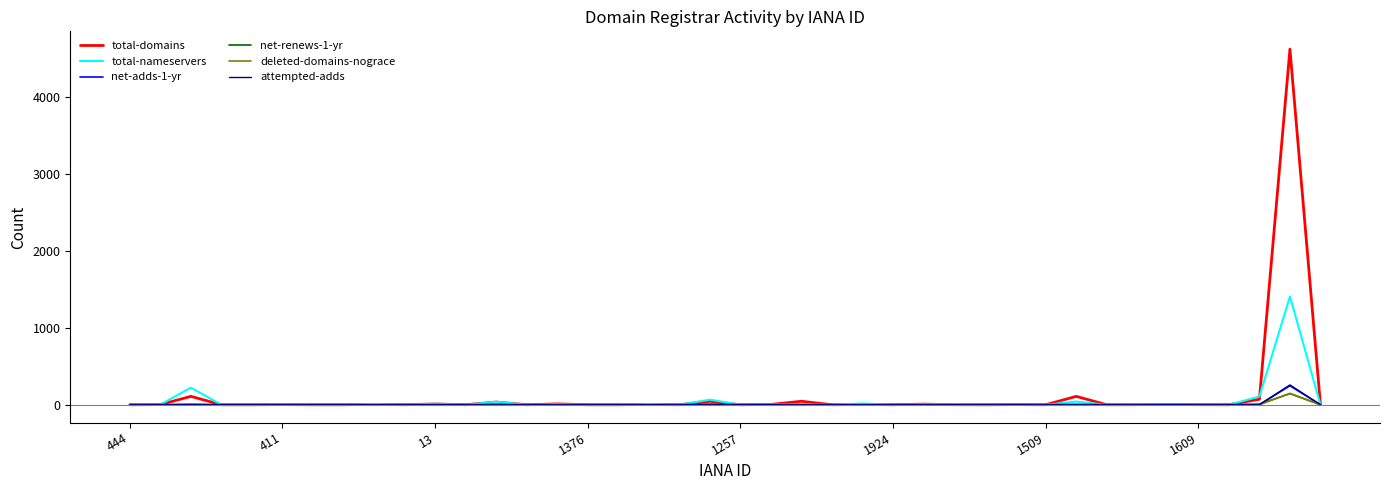

Which series has the largest range (max minus min)?

total-domains